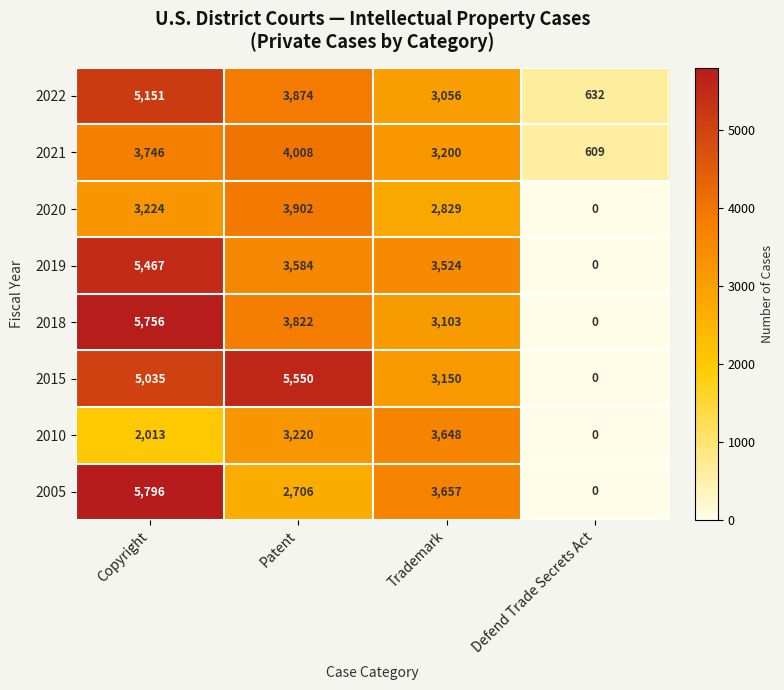

What is the sum of all 2021 values?

11563